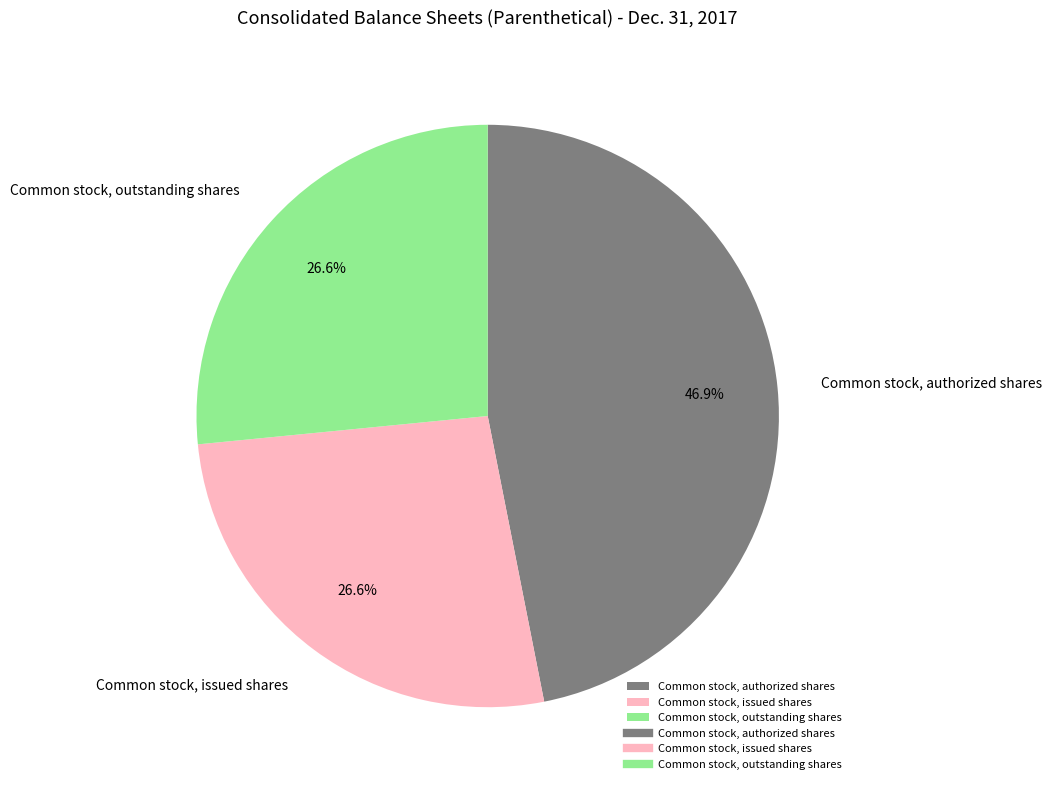

To the nearest percent, what portion does Common stock, authorized shares represent?

47%